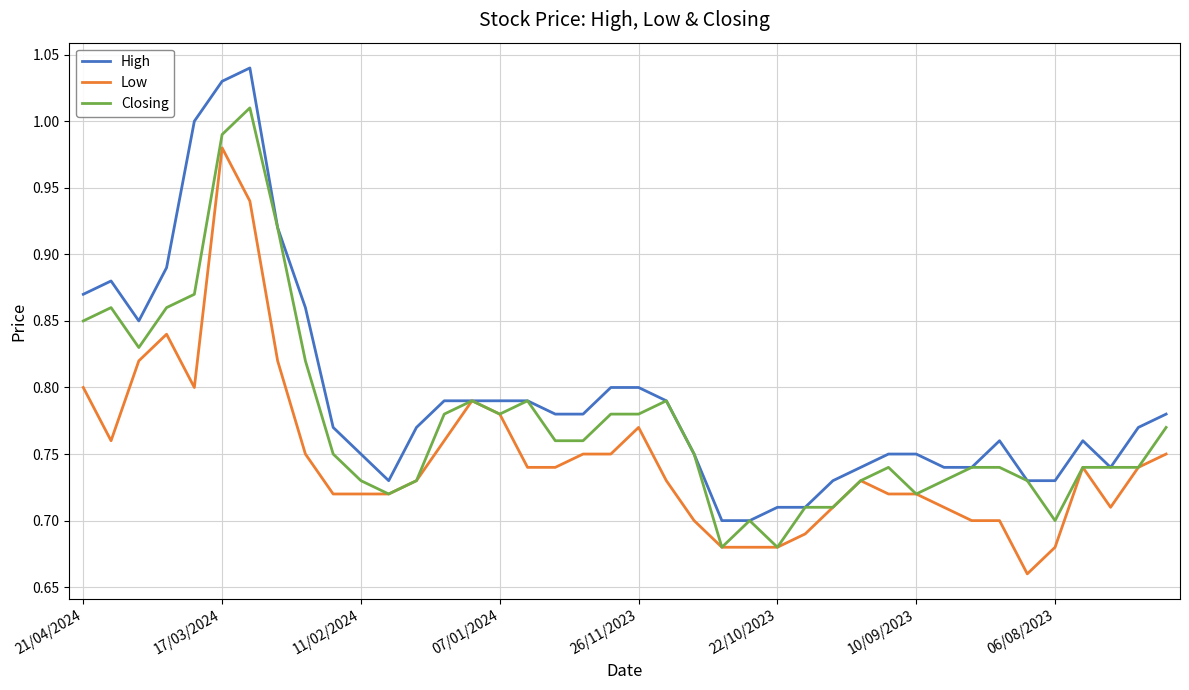

Which series has the widest spread of values?

High